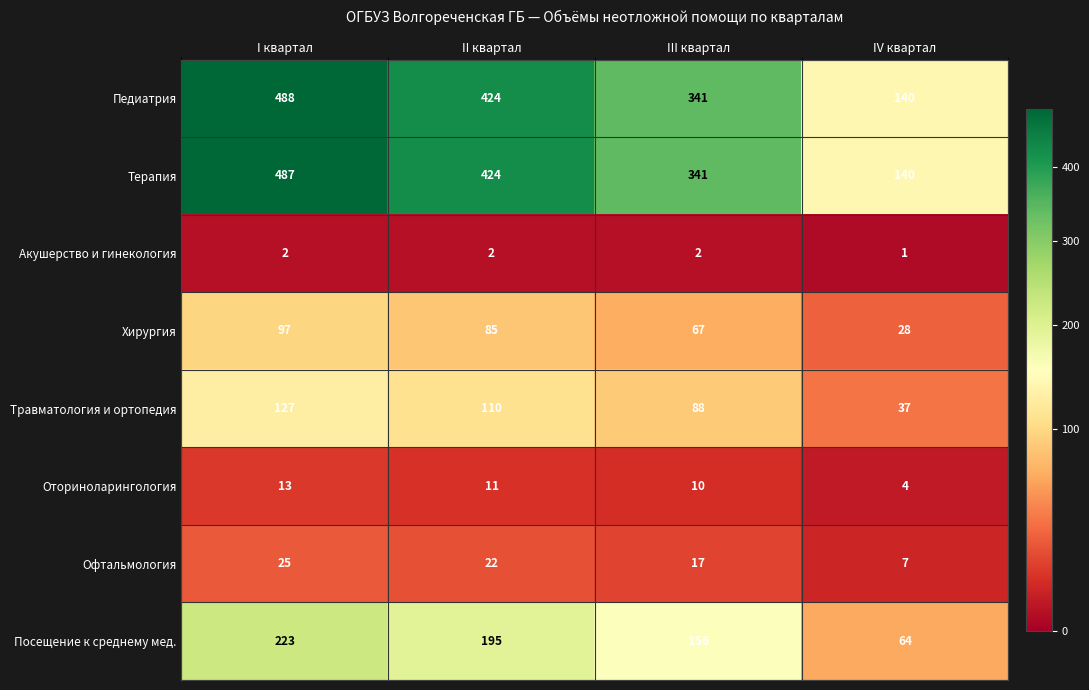

At which category is the sum across all series the highest?

I квартал